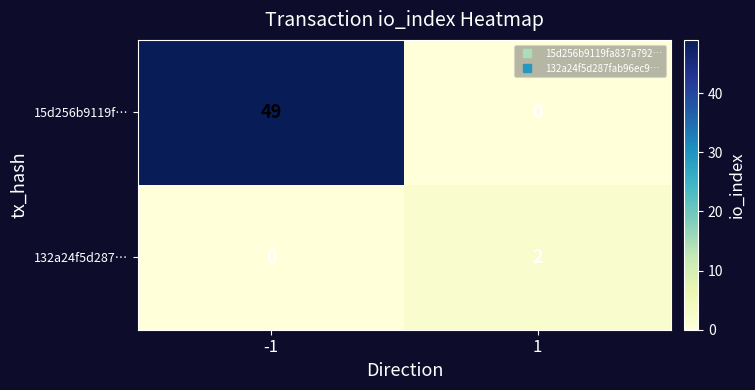

At 1, list the series in order from smallest to largest.

15d256b9119f…, 132a24f5d287…